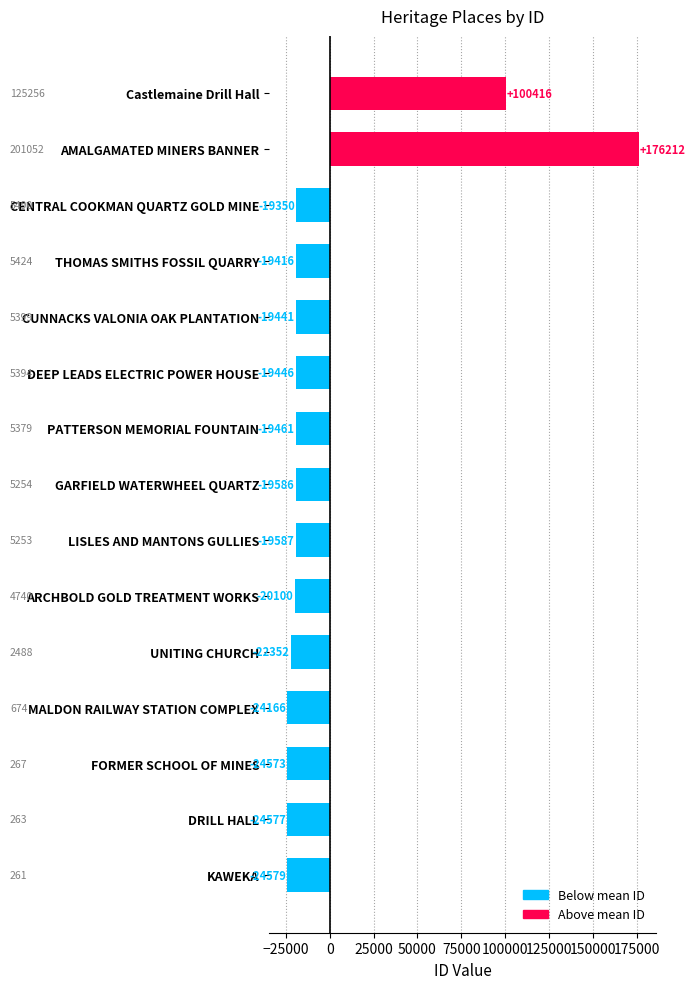

What is the change in value from ARCHBOLD GOLD TREATMENT WORKS to DEEP LEADS ELECTRIC POWER HOUSE?

+654.0